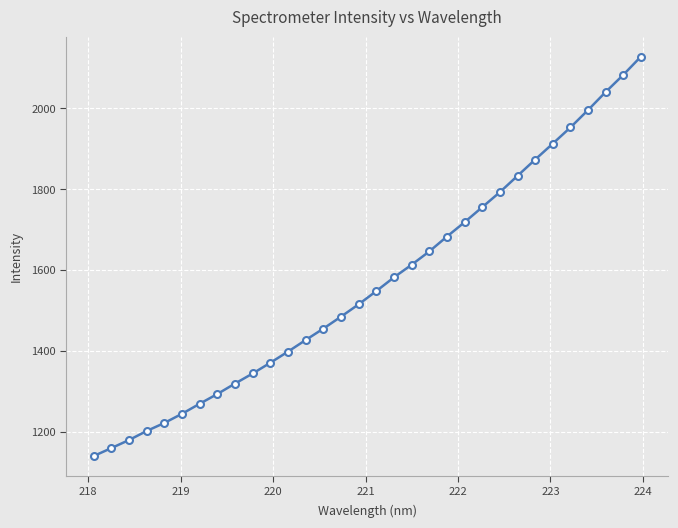

What is the sum of all values?

50186.8